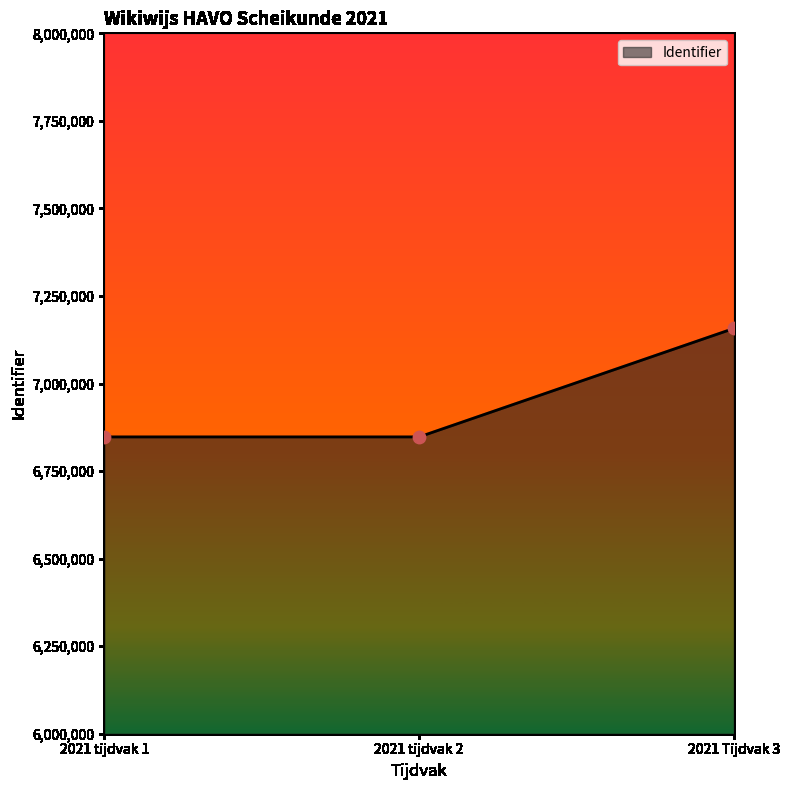

What is the ratio of the value at 2021 tijdvak 2 to the value at 2021 tijdvak 1?

1.0